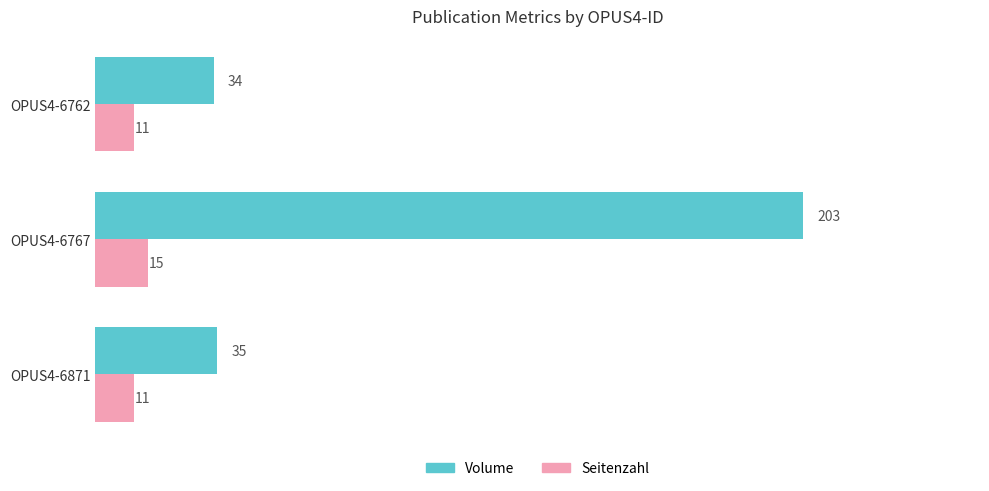

Which series has the largest range (max minus min)?

Volume